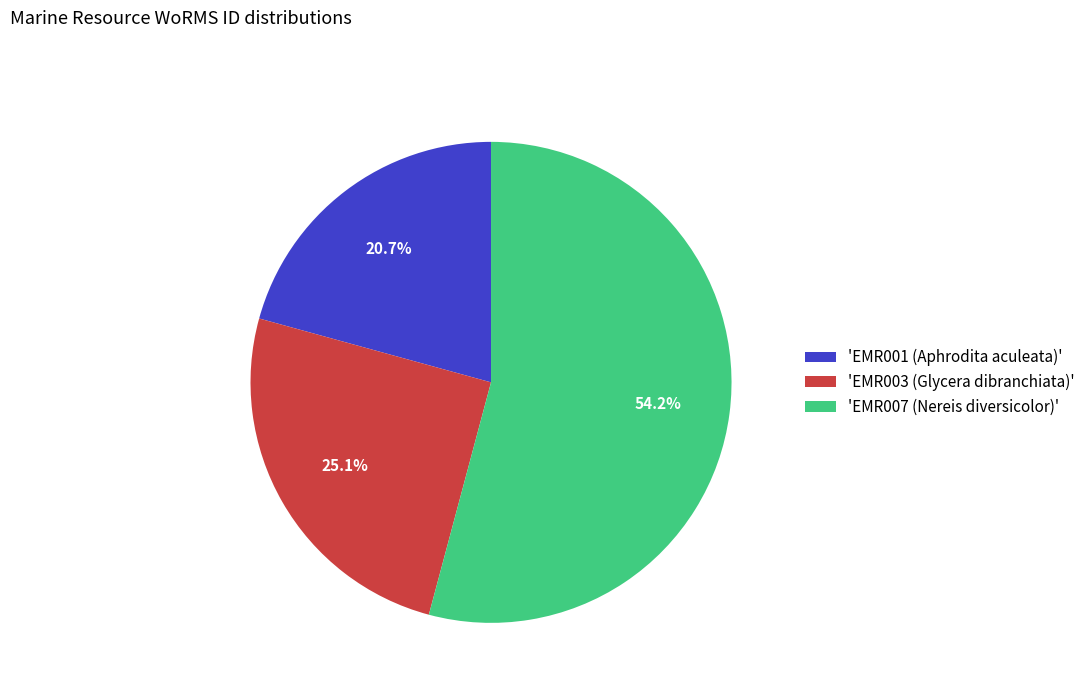

Which has a higher value, 'EMR003 (Glycera dibranchiata)' or 'EMR001 (Aphrodita aculeata)'?

'EMR003 (Glycera dibranchiata)'